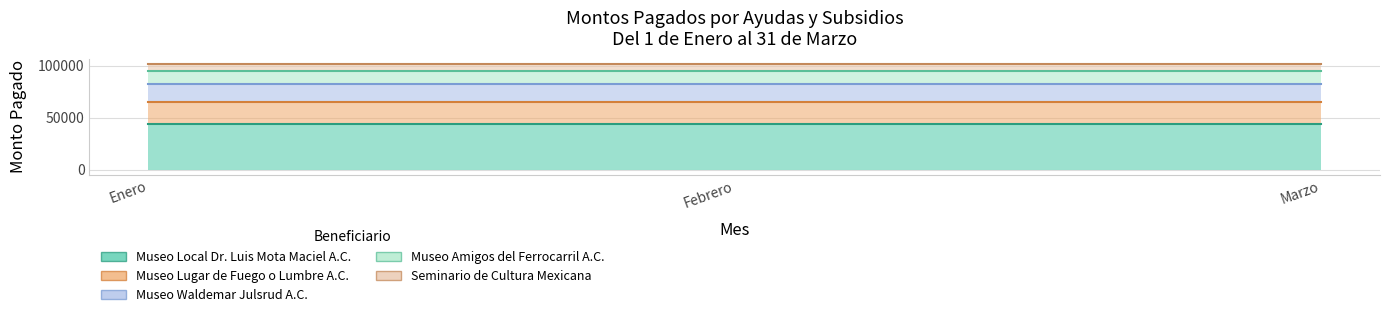

Reading left to right, transcribe all the data shown in this chart.

Museo Local Dr. Luis Mota Maciel A.C.: 44308.0	44308.0	44308.0
Museo Lugar de Fuego o Lumbre A.C.: 21267.0	21267.0	21267.0
Museo Waldemar Julsrud A.C.: 17120.4	17120.4	17120.4
Museo Amigos del Ferrocarril A.C.: 12135.2	12135.2	12135.2
Seminario de Cultura Mexicana: 7089.3	7089.3	7089.3